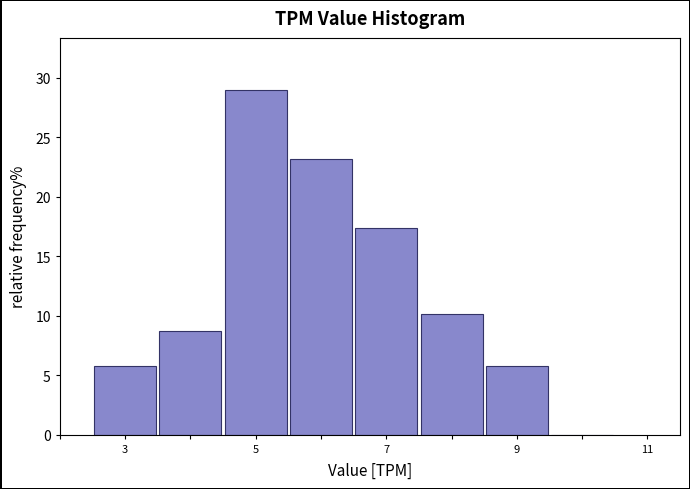

Reading left to right, transcribe this chart: for each bar, give the range it covers on the x-axis and its height. Neither the bar edges nor the heights are printed on the chart, so give them approximately, as read against the axes.

2.5 to 3.5: 6.0
3.5 to 4.5: 8.5
4.5 to 5.5: 29.0
5.5 to 6.5: 23.0
6.5 to 7.5: 17.5
7.5 to 8.5: 10.0
8.5 to 9.5: 6.0
9.5 to 10.5: 0